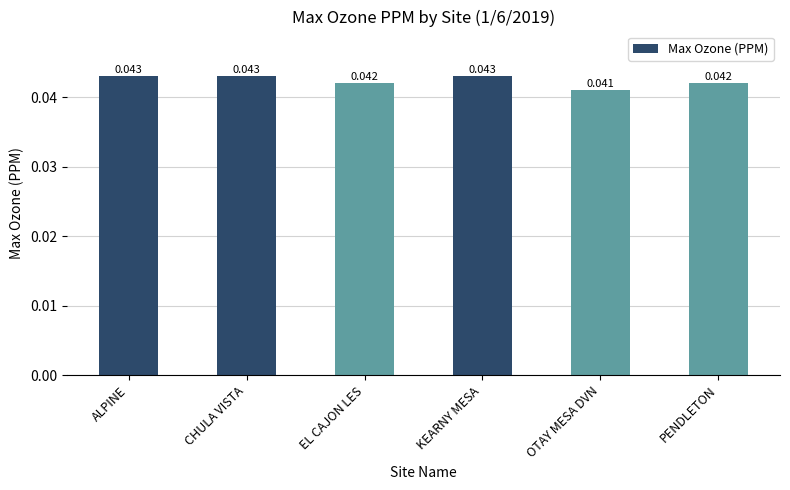

Which has a higher value, CHULA VISTA or PENDLETON?

CHULA VISTA